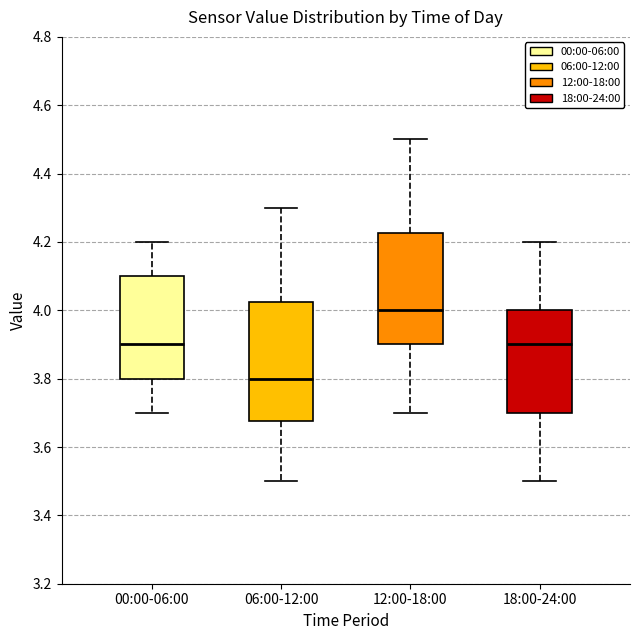

Where is the upper edge of the box for 12:00-18:00 on the y-axis? The values are not printed on the chart, so give them approximately, as read against the axis.

4.22